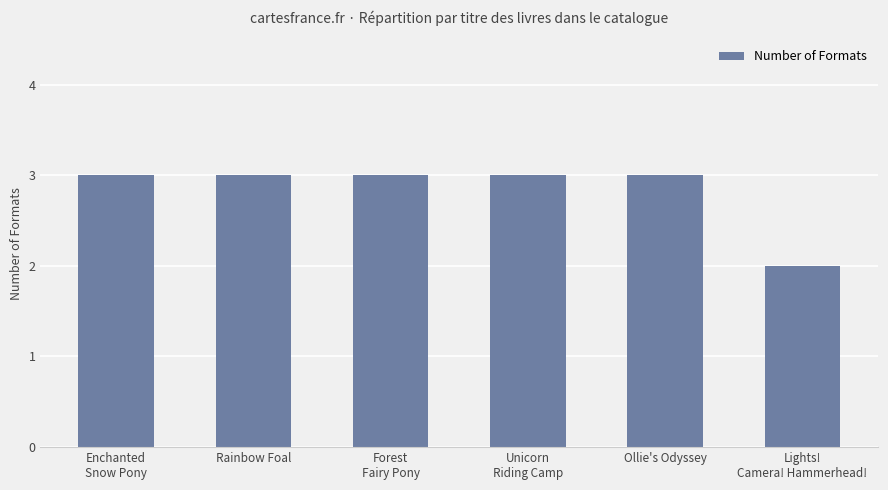

The value at Rainbow Foal is 4. True or false?

False